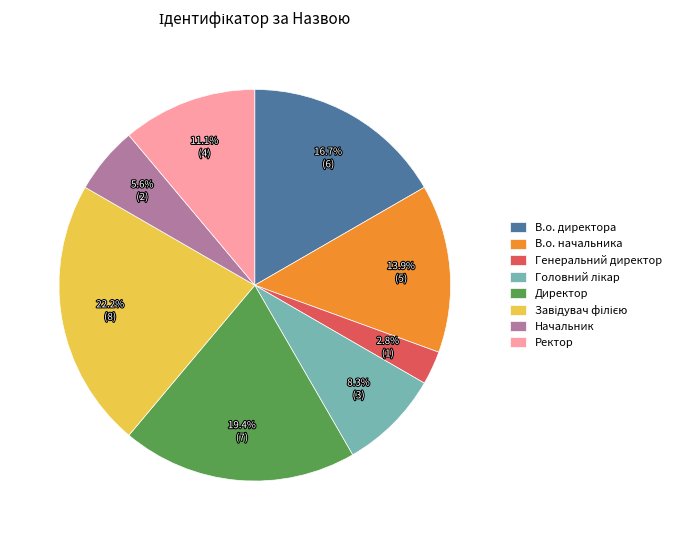

How many slices are in this pie chart?

8